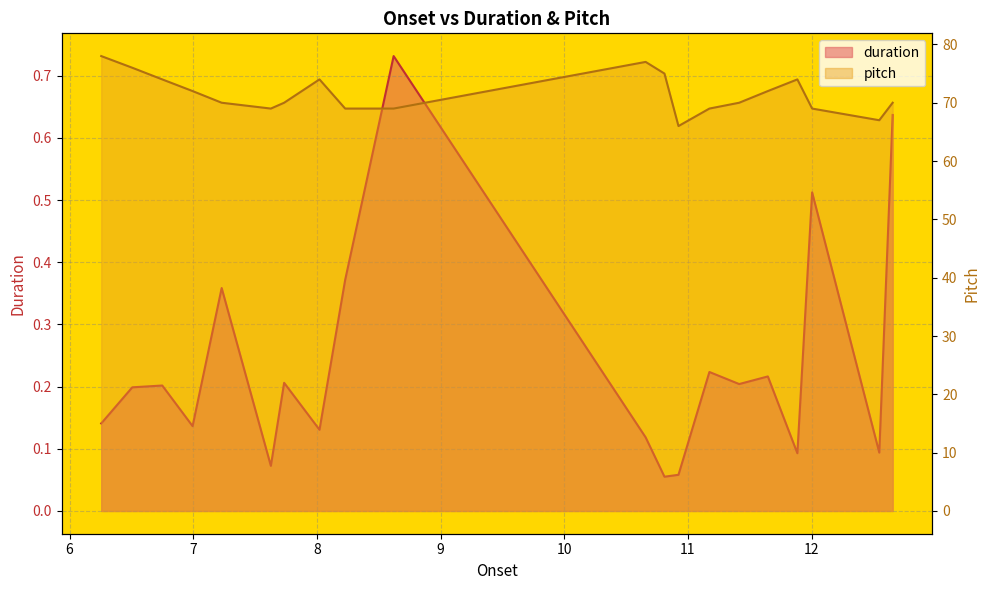

What value does the pitch series have at 10.923469387755102?

66.0